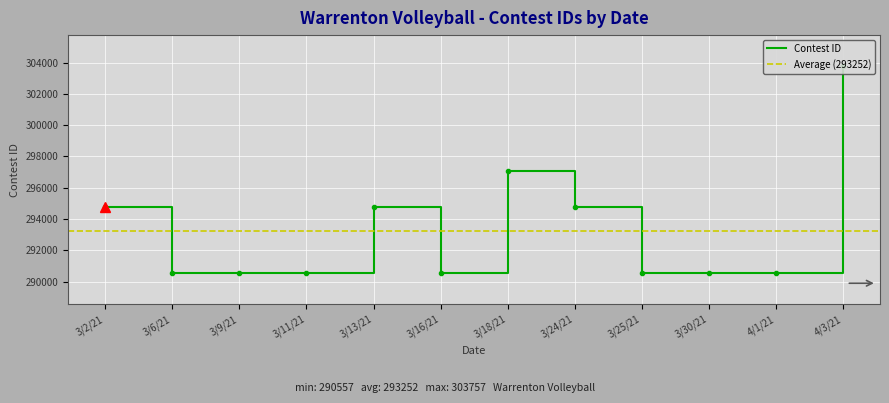

What is the difference between the maximum and minimum values?

13200